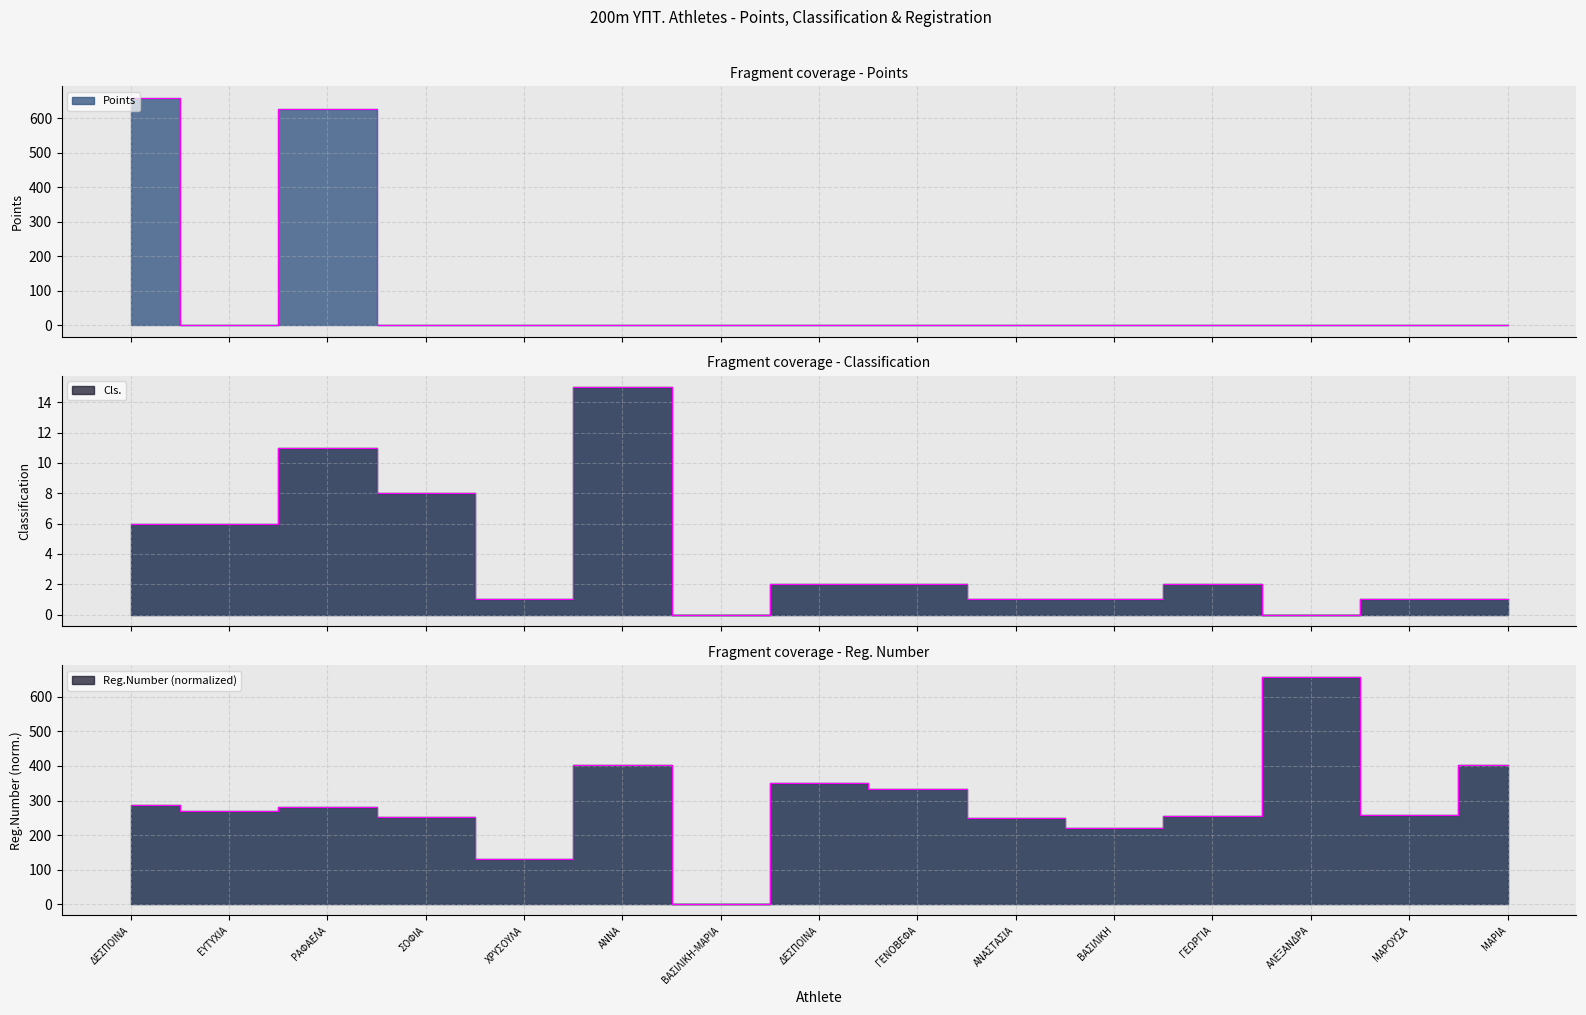

What is the difference between the maximum and second lowest values in the Points series?

659.0